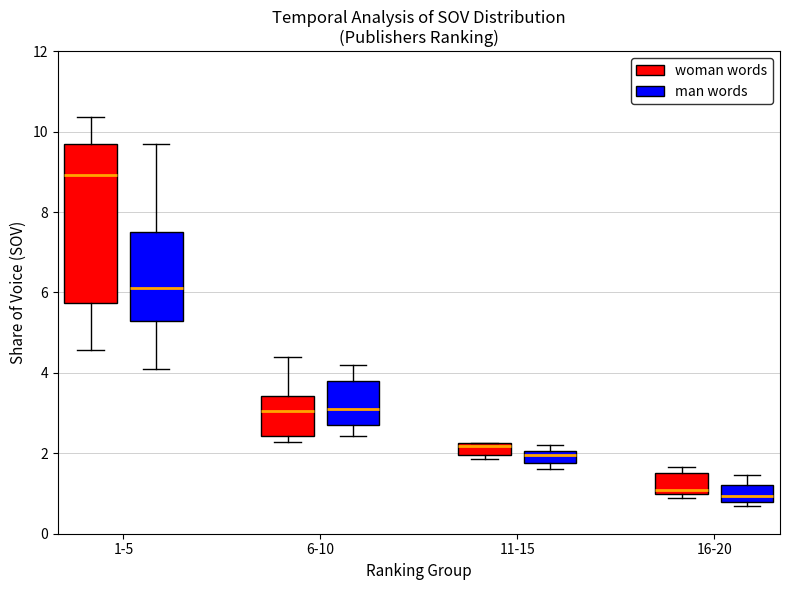

Where is the upper edge of the box for 11-15 (man words) on the y-axis? The values are not printed on the chart, so give them approximately, as read against the axis.

2.0